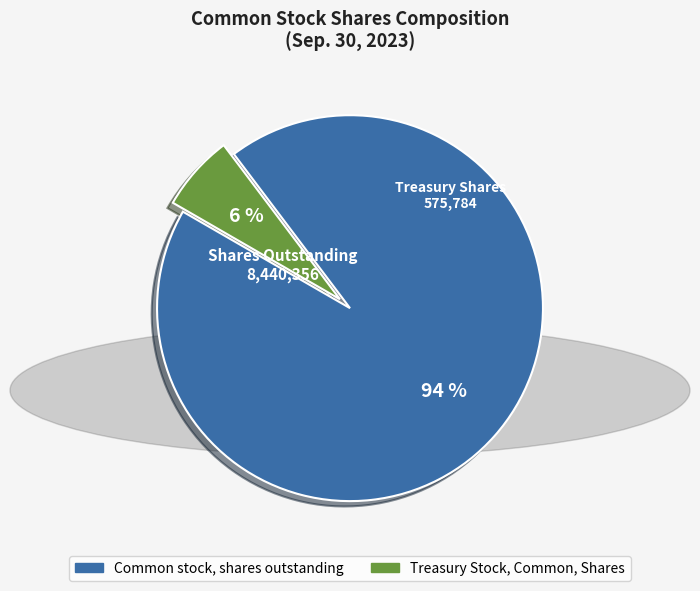

Count the number of slices in the pie.

2